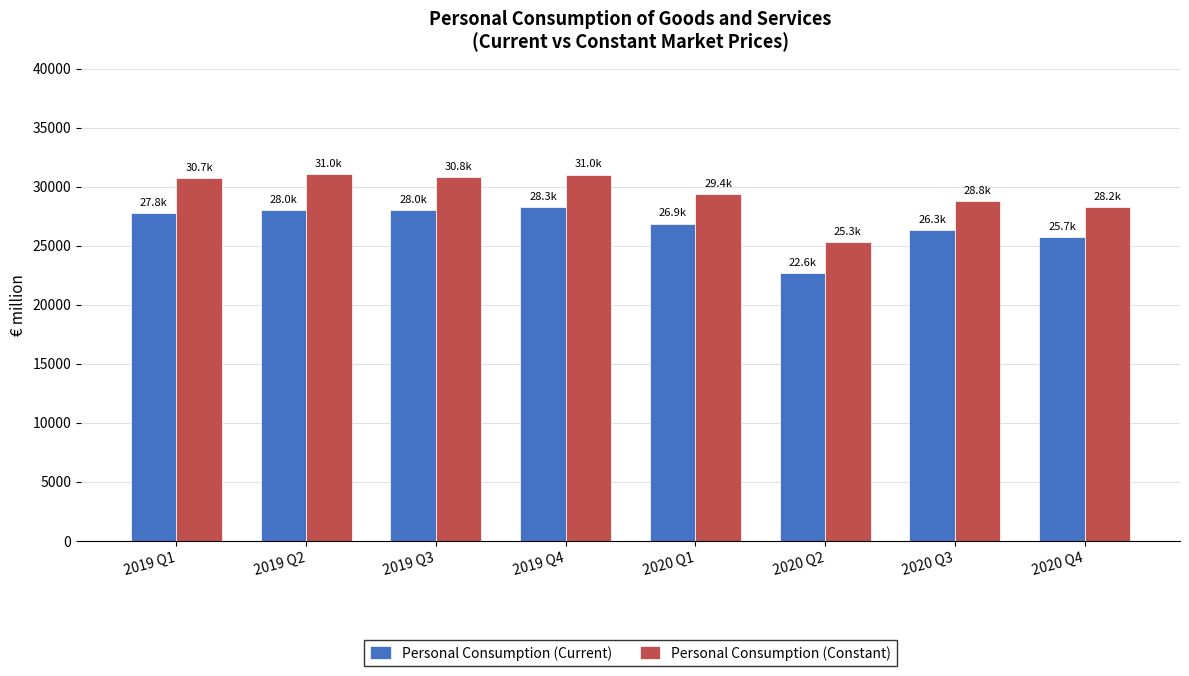

How many bars are there in each group?

2